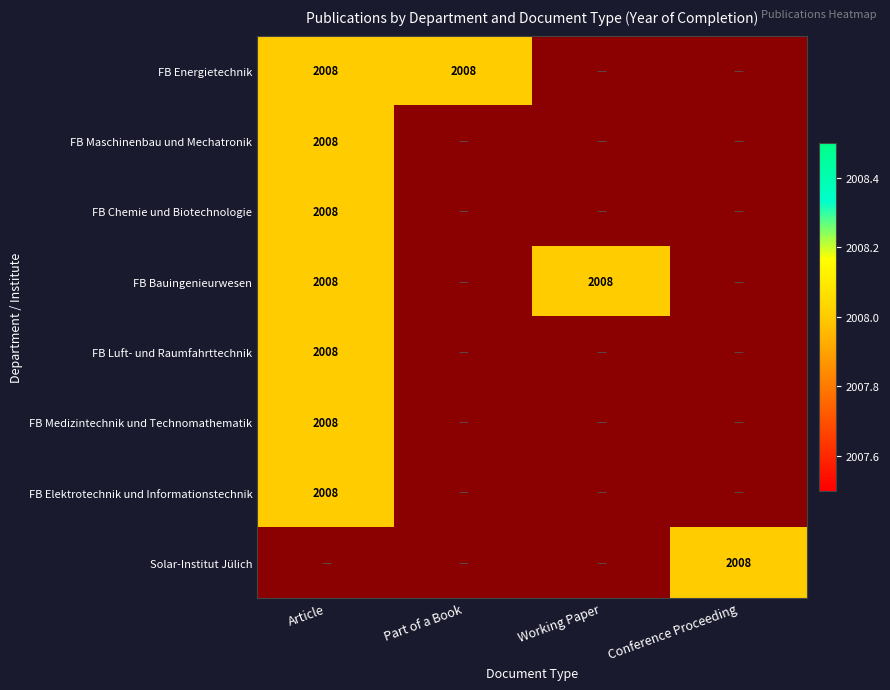

Between Fachbereich Maschinenbau und Mechatronik and Fachbereich Chemie und Biotechnologie, which series saw the biggest shift?

Article